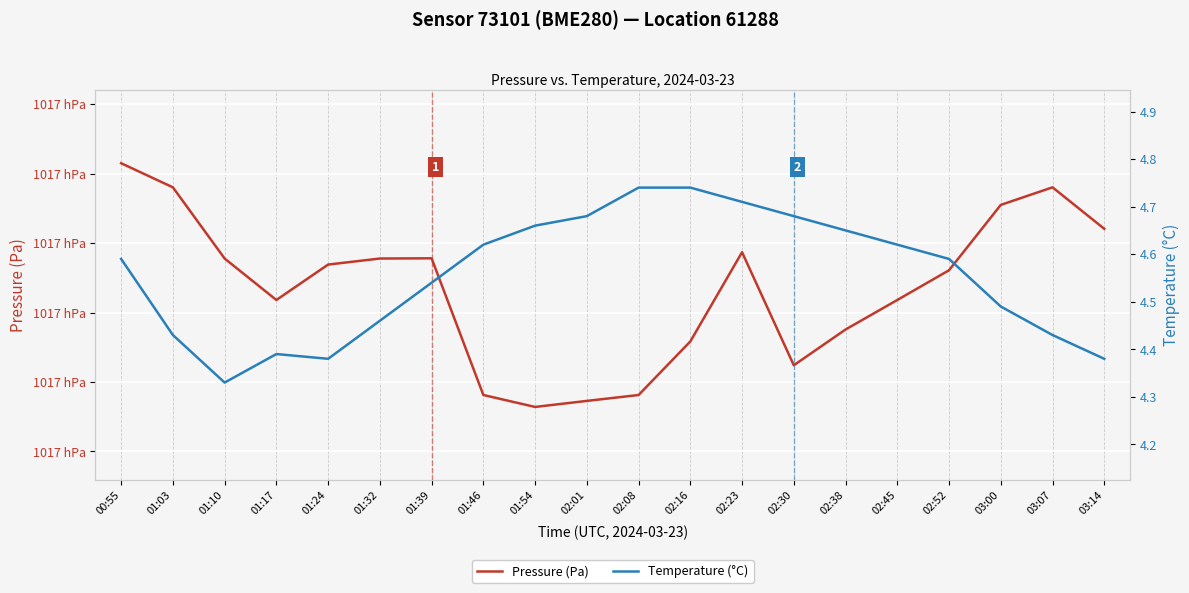

What is the label of the 18th point from the right?

01:10